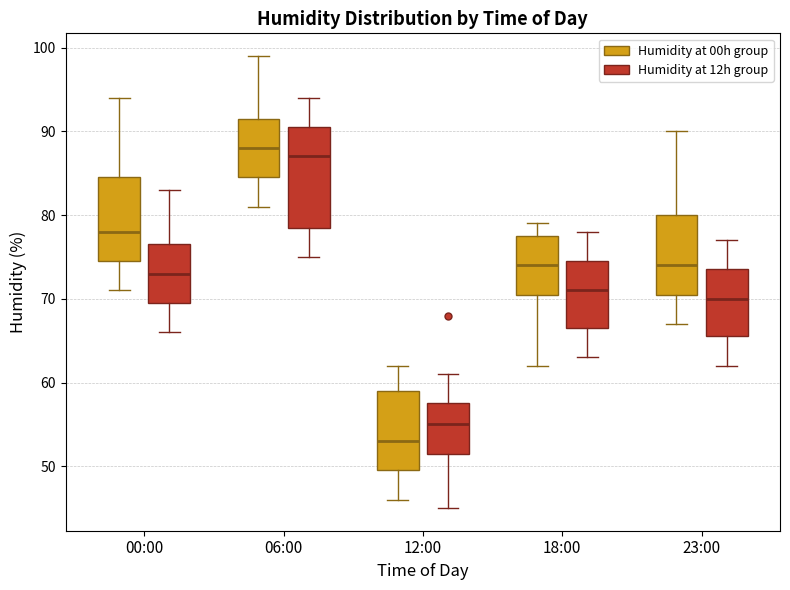

Which box has the highest median line?

06:00 (Humidity at 00h group)